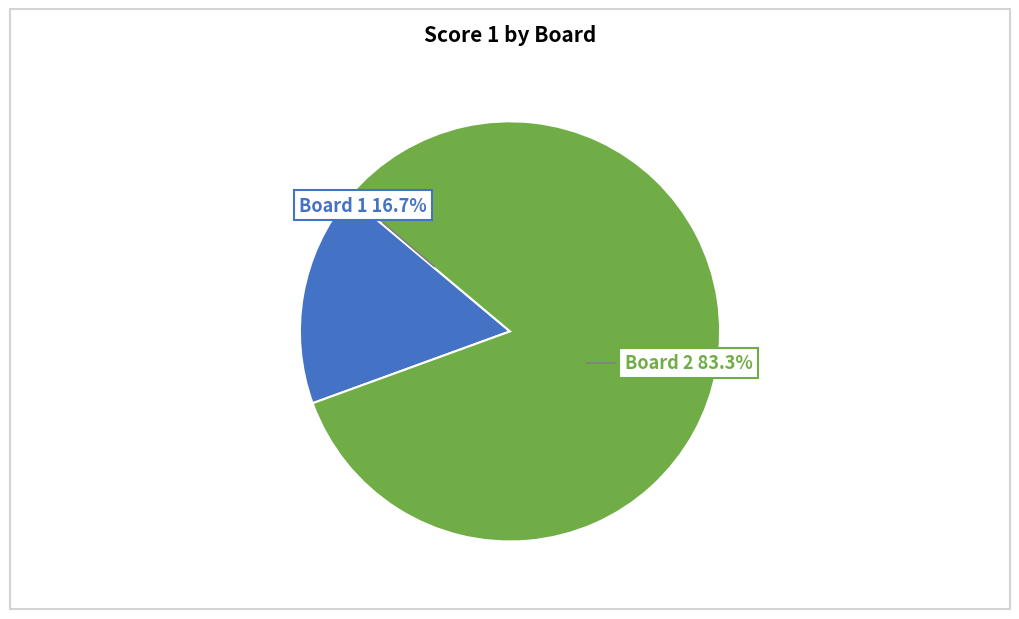

Which category accounts for the majority?

Board 2